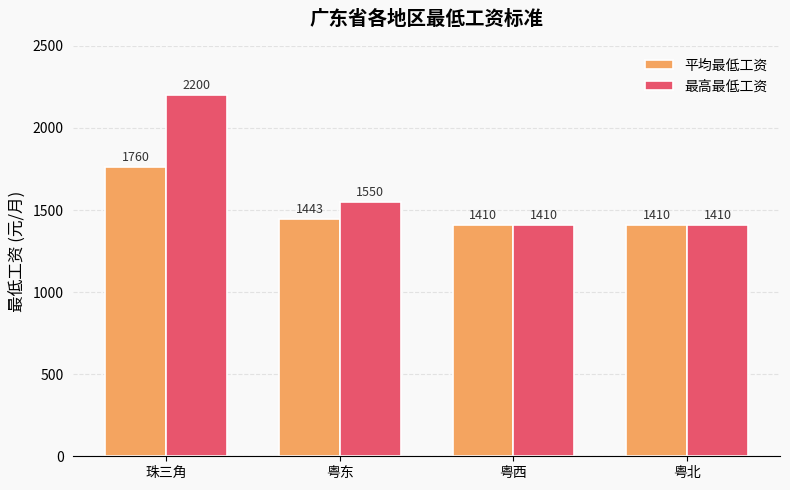

Which series has the largest range (max minus min)?

最高最低工资